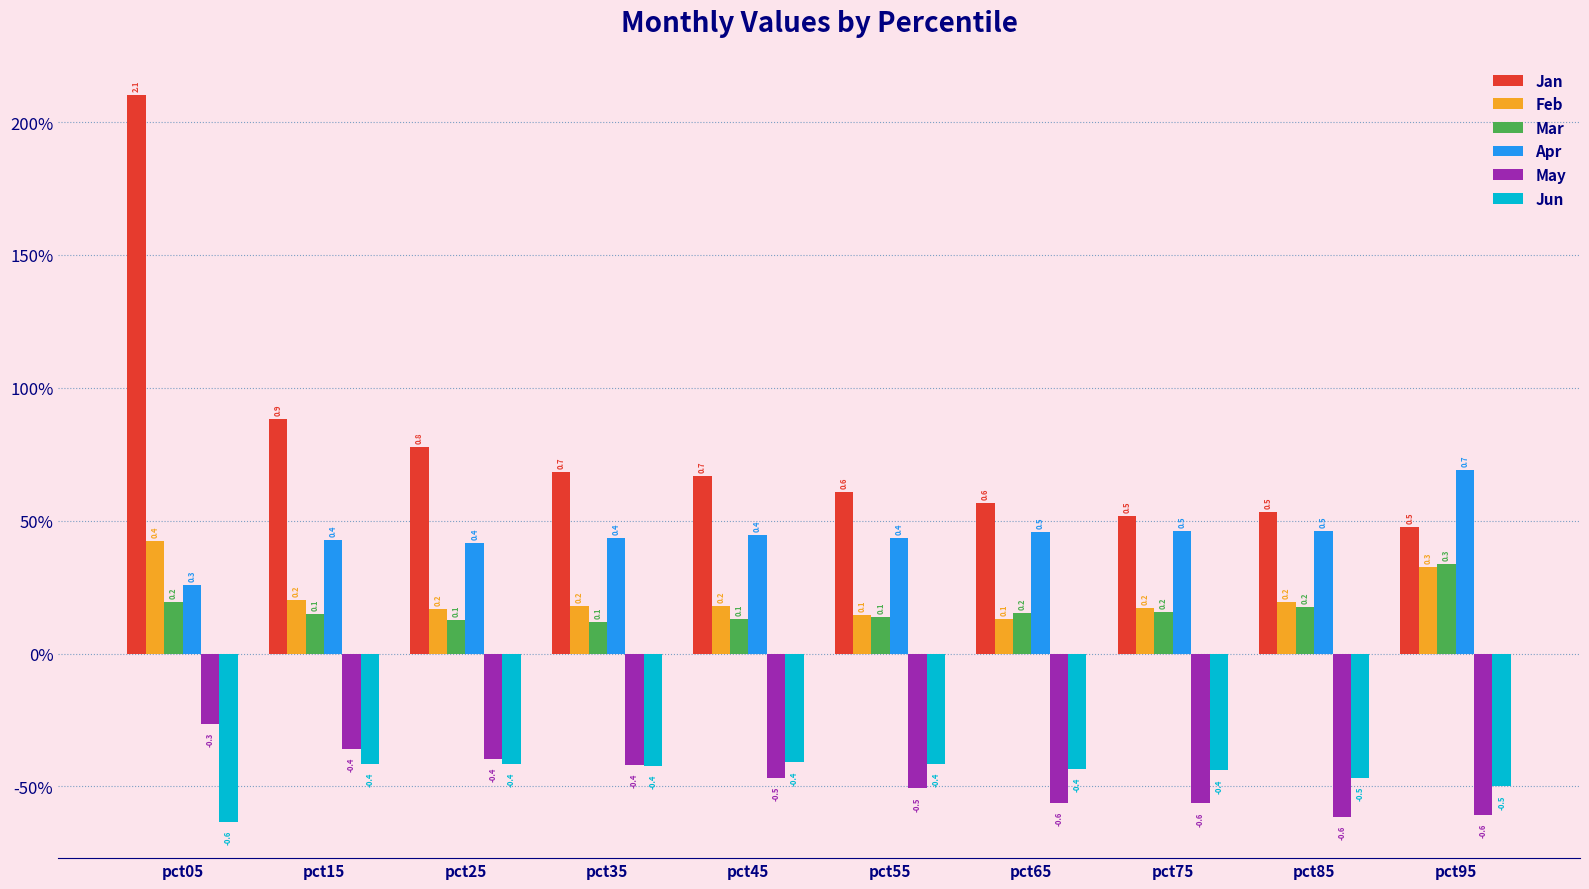

Does the chart contain any negative values?

Yes